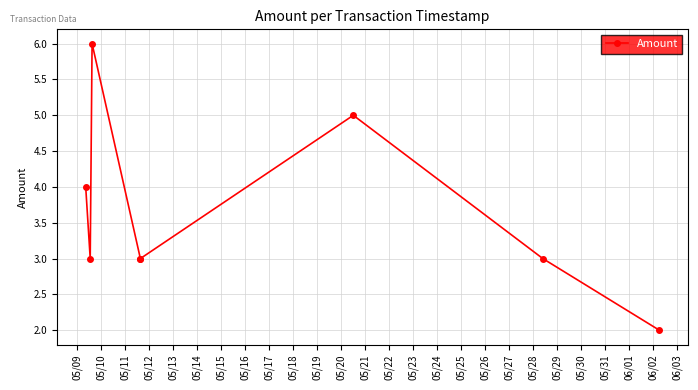

How many data points are less than 3?

1